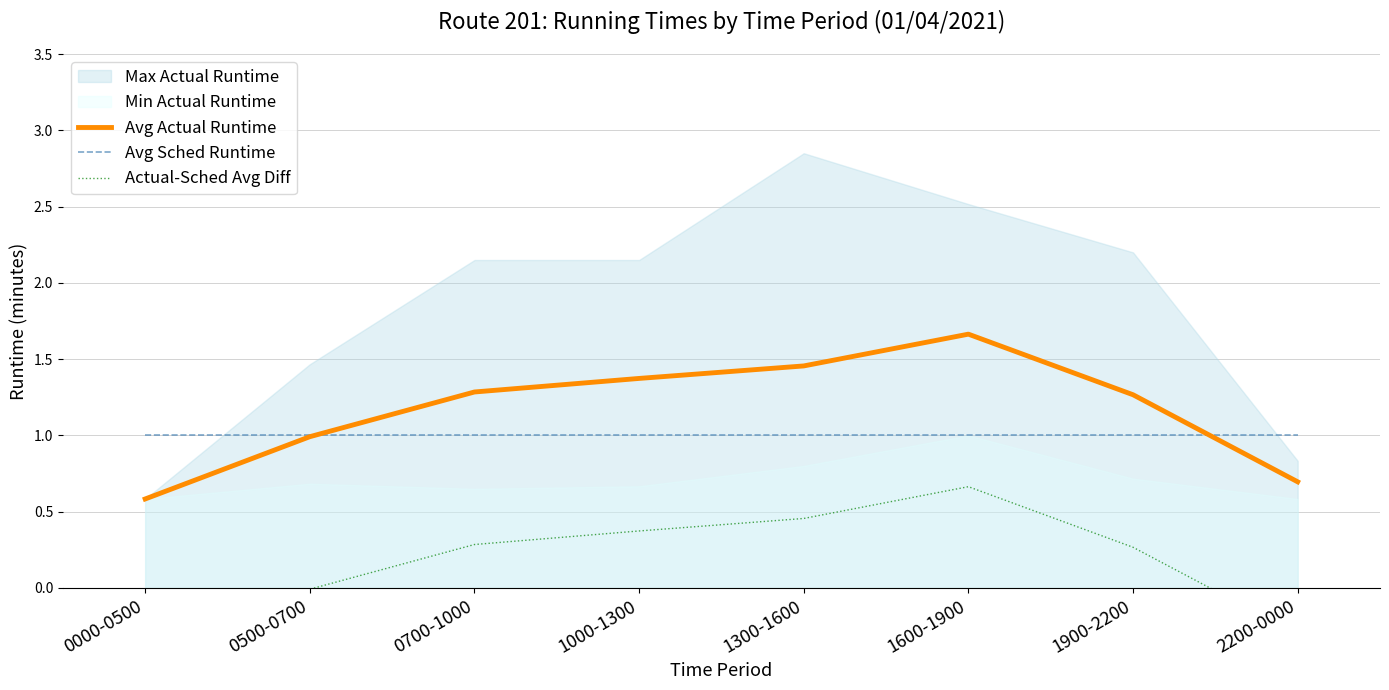

Which category has the highest value across all series?

1600-1900